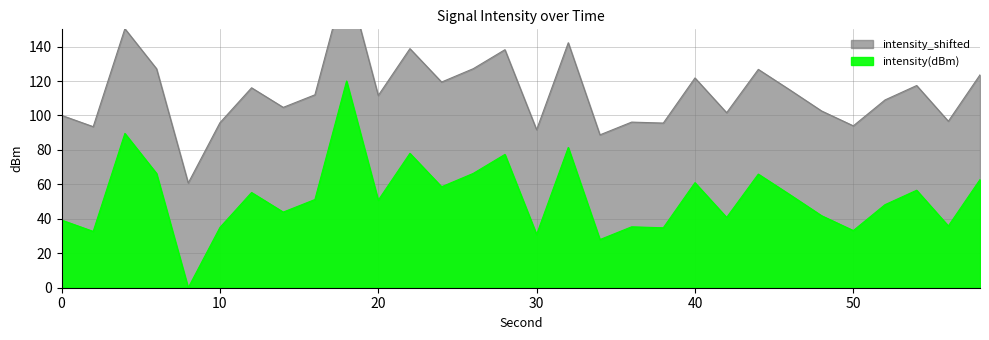

Which series has the largest range (max minus min)?

intensity(dBm)